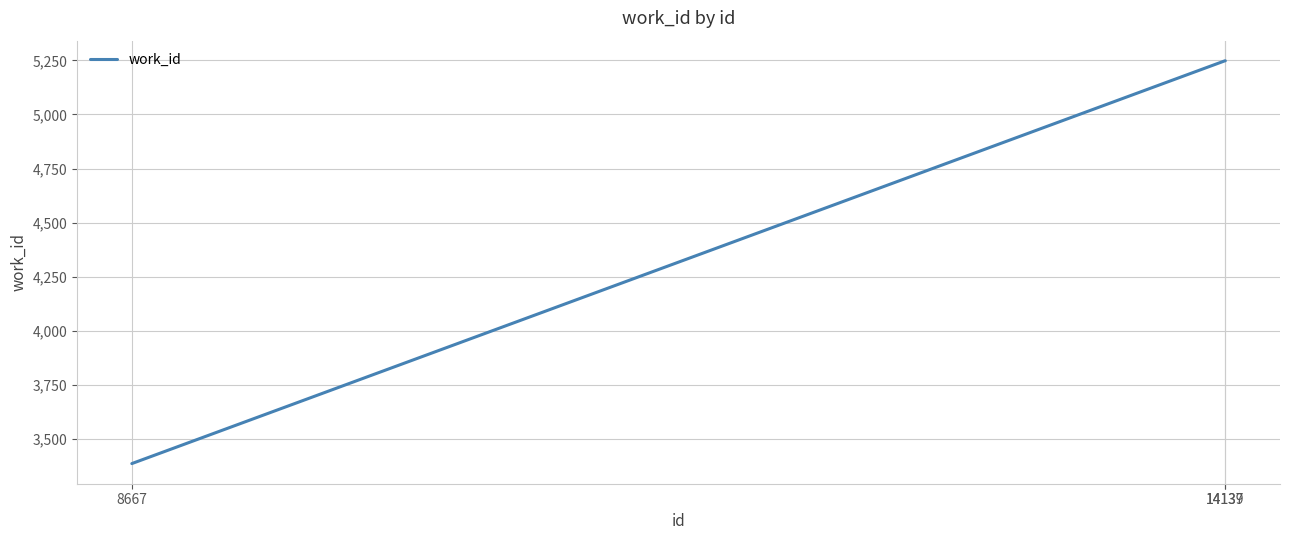

Reading left to right, what are all the values shown in this chart?

8667=3386	14137=5248	14139=5248